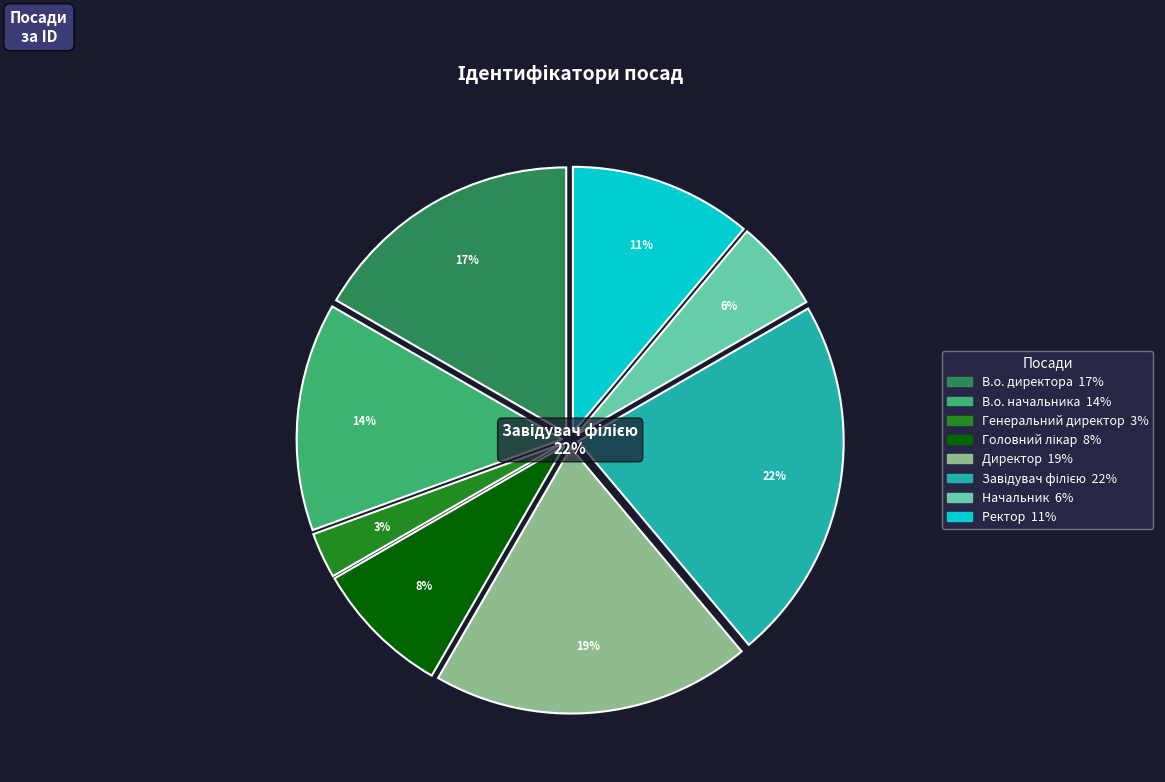

Combined, what portion of the pie is Начальник and Директор?

25.0%